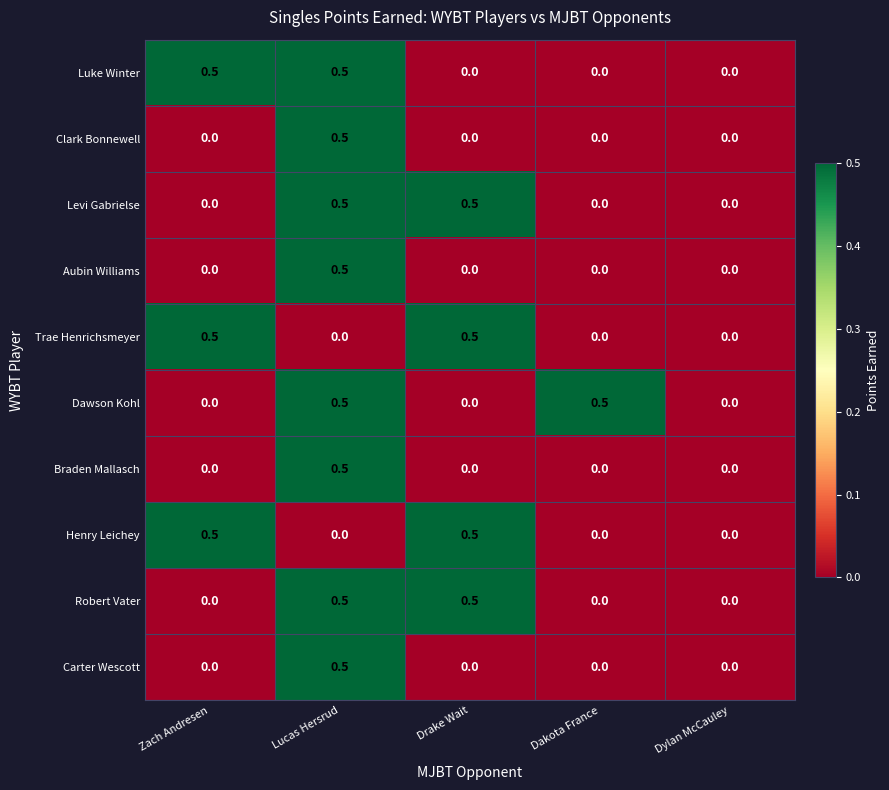

At which category is the sum across all series the highest?

Lucas Hersrud